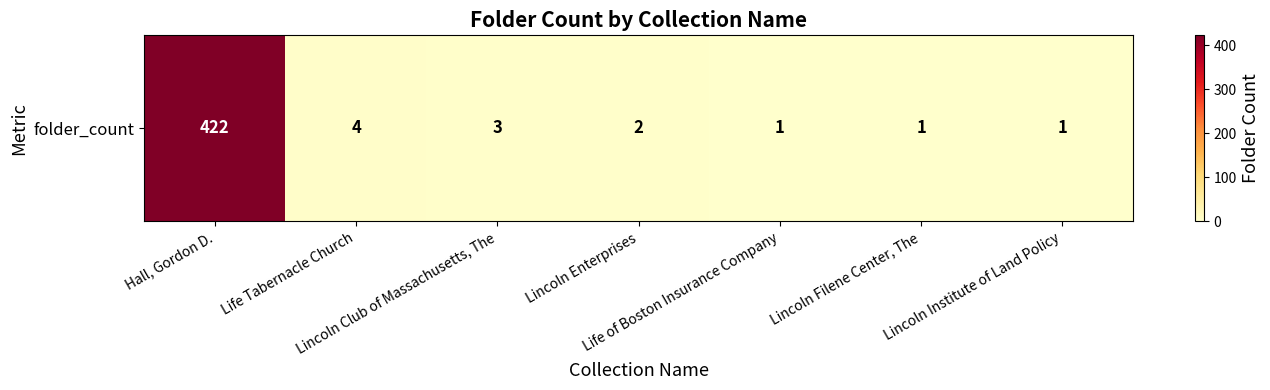

How many distinct data groups are displayed?

1